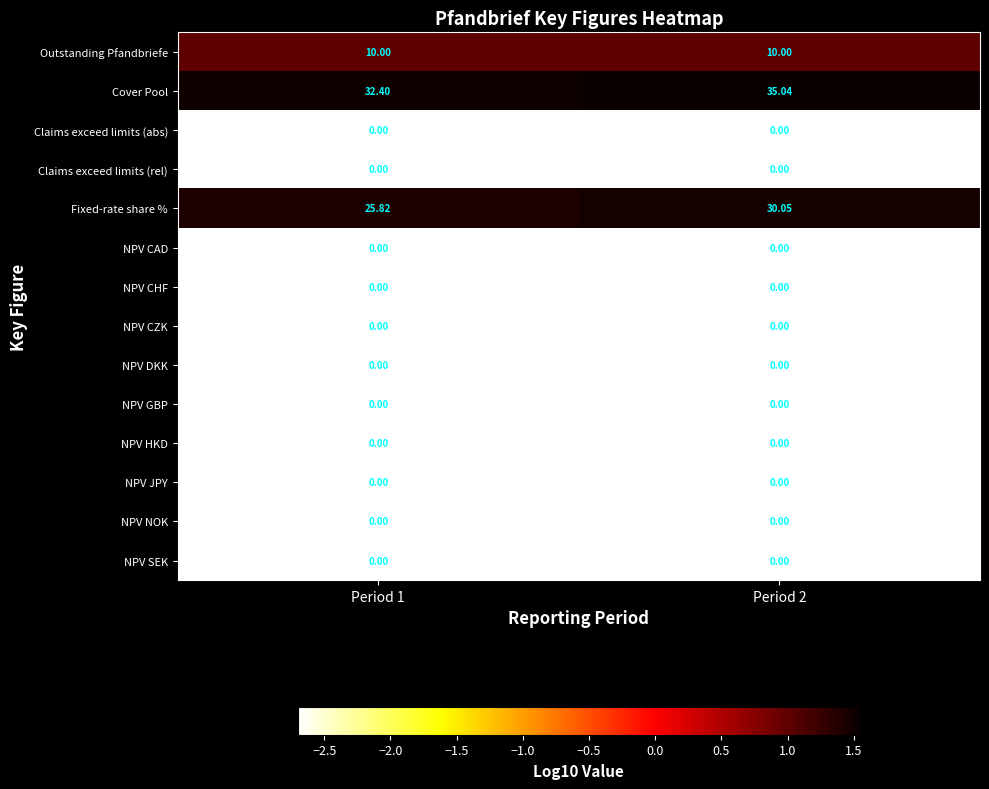

Which series has the largest total across all categories?

Cover Pool